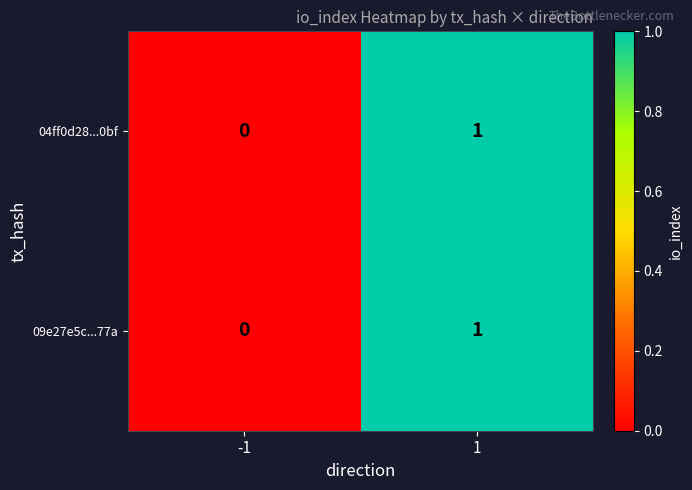

Is the value of 04ff0d28...0bf at 1 greater than the value of 09e27e5c...77a at -1?

Yes